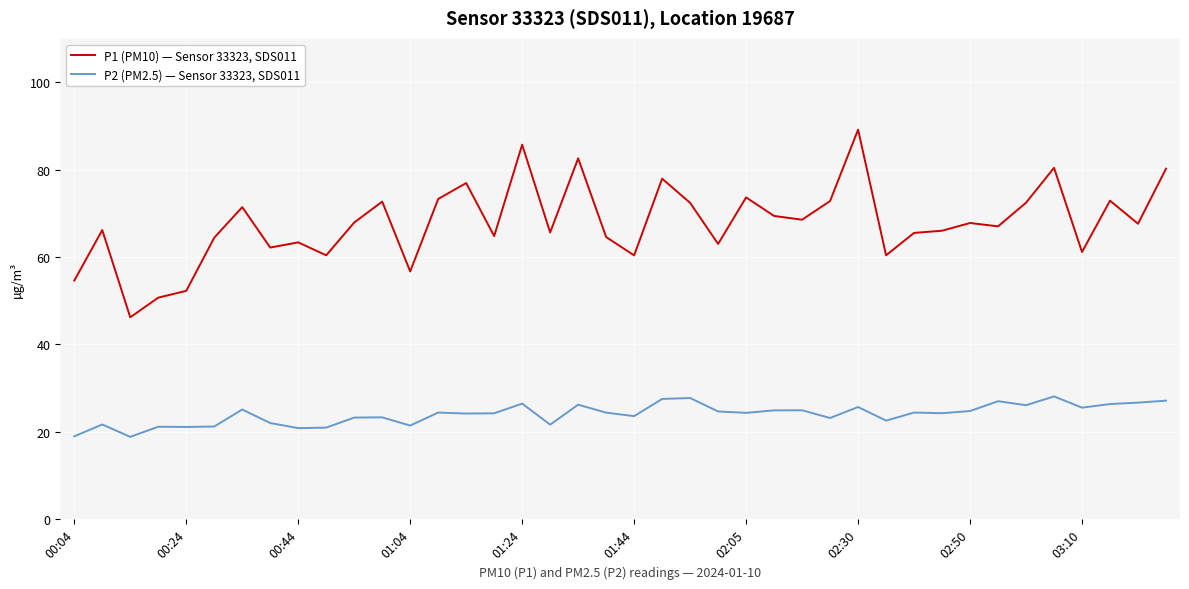

What is the difference between the maximum and minimum values in the P2 (PM2.5) — Sensor 33323, SDS011 series?

9.3